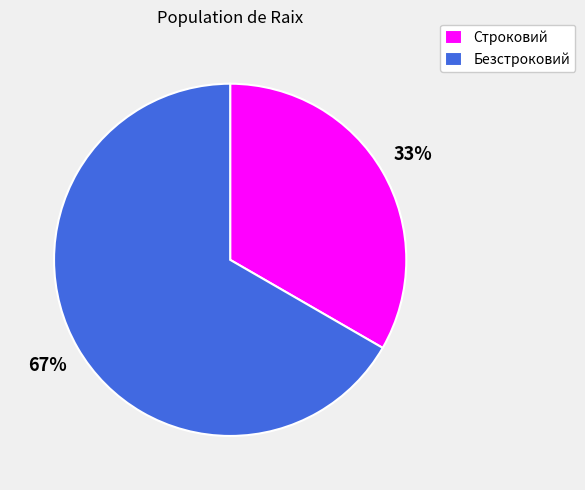

Rank the categories by value from highest to lowest.

Безстроковий, Строковий